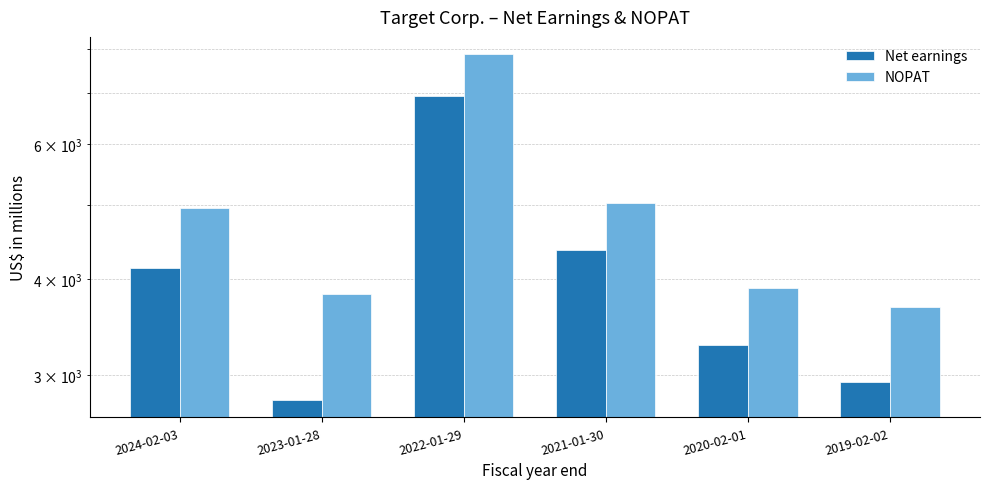

What is the greatest value displayed?

7872